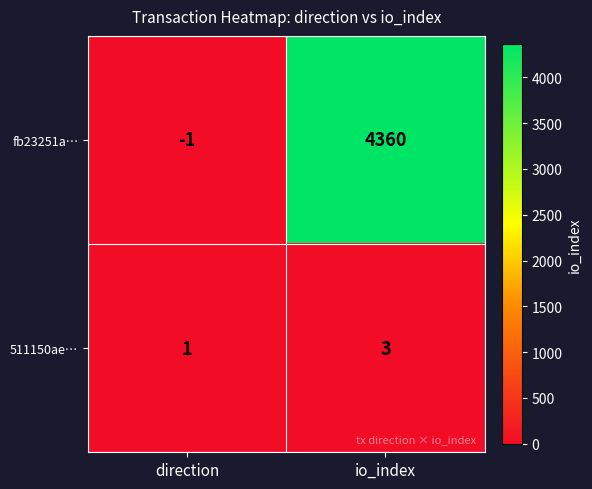

Reading left to right, transcribe all the data shown in this chart.

fb23251a…: direction=-1	io_index=4360
511150ae…: direction=1	io_index=3